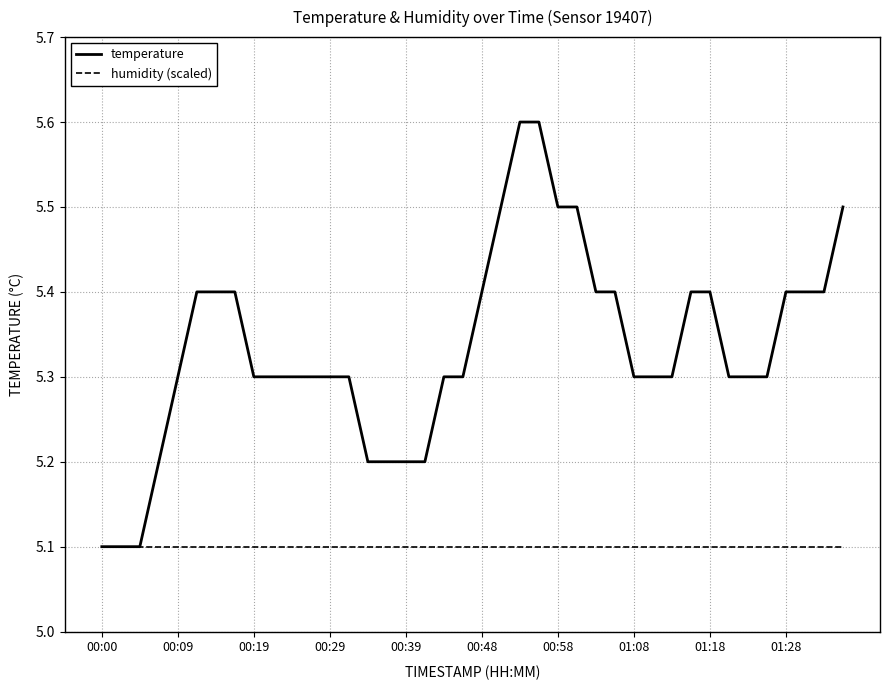

What is the difference between the maximum and minimum values in the temperature series?

0.5